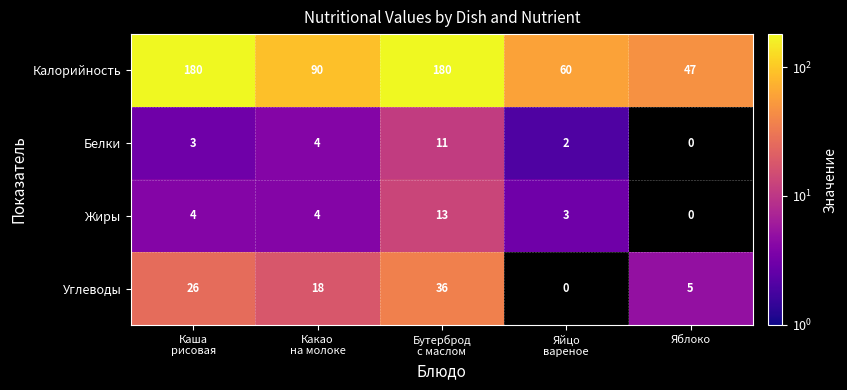

What is the maximum value shown in the chart?

180